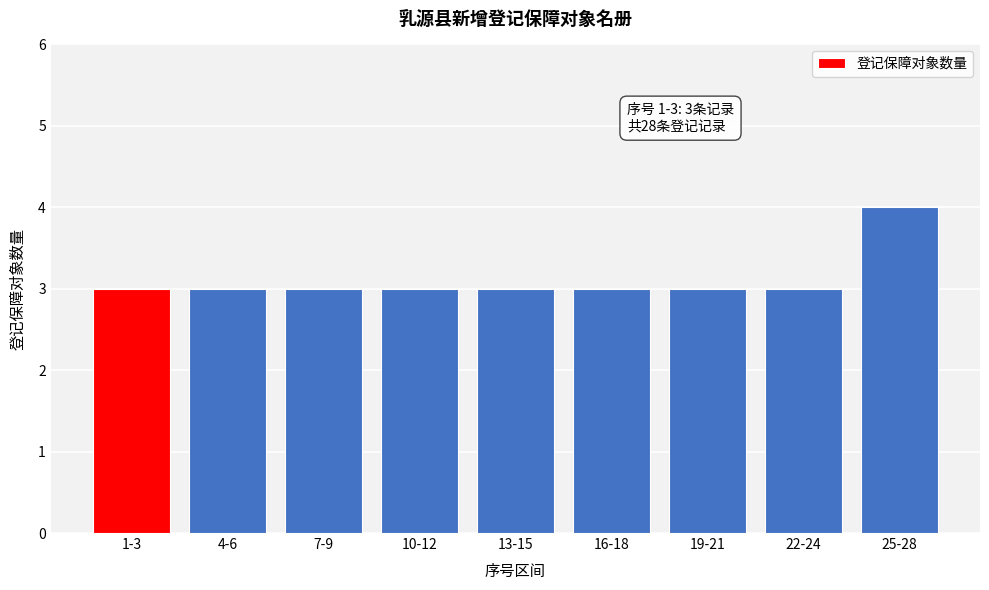

Reading right to left, list all the values displayed in this chart.

25-28=4	22-24=3	19-21=3	16-18=3	13-15=3	10-12=3	7-9=3	4-6=3	1-3=3